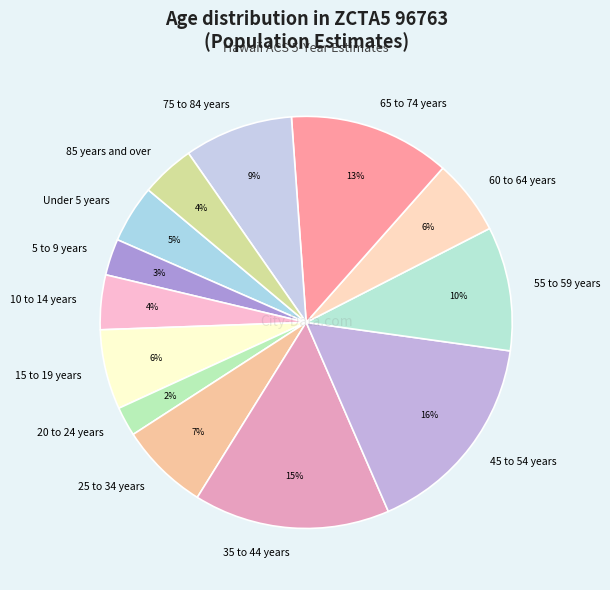

How many slices are in this pie chart?

13